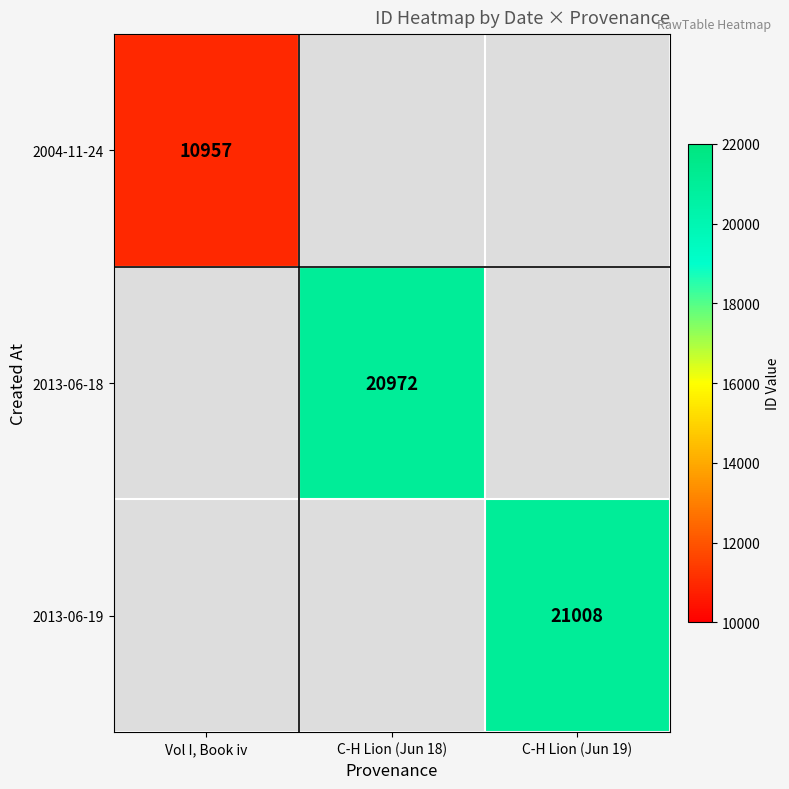

At how many categories does at least one series exceed 18467?

2